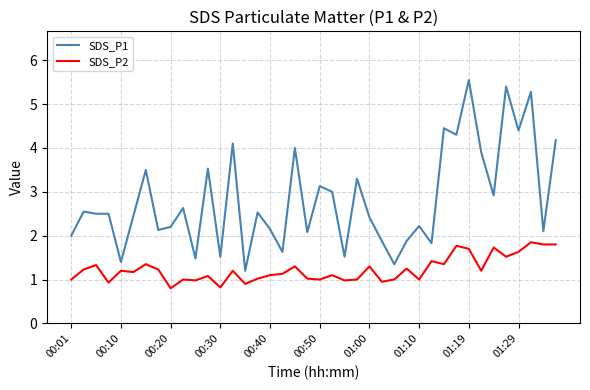

What is the smallest value displayed?

0.8